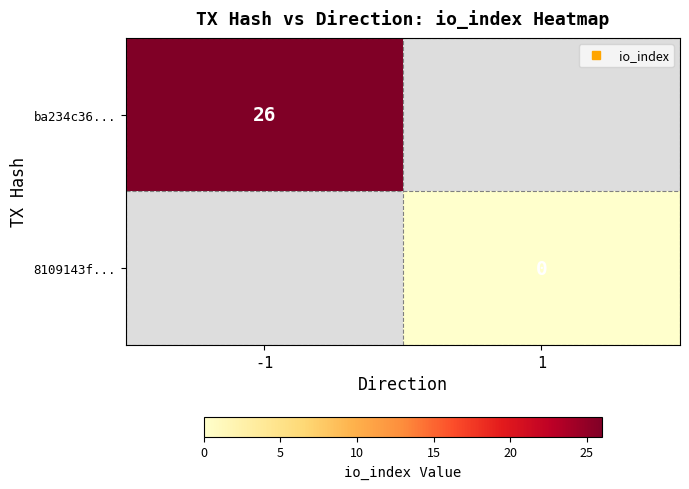

True or false: ba234c36... has a value of 26.0 at -1.

True